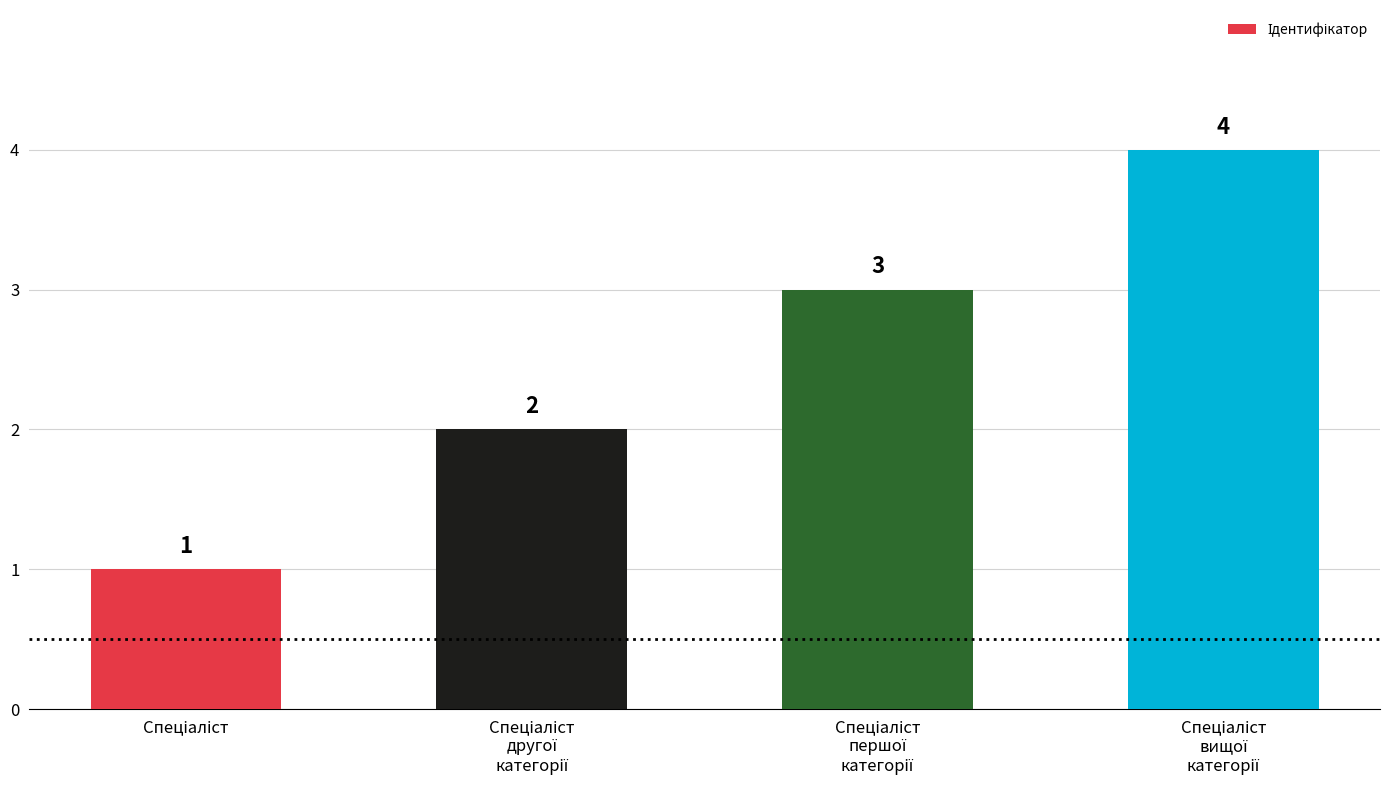

What is the value of the 4th bar from the left?

4